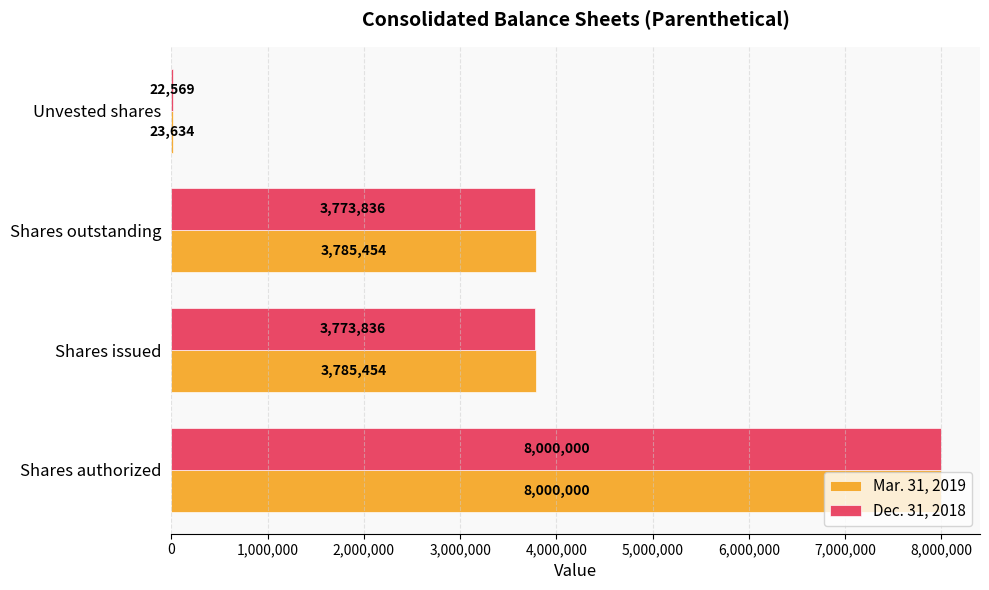

Between Shares authorized and Shares issued, which series saw the biggest shift?

Dec. 31, 2018